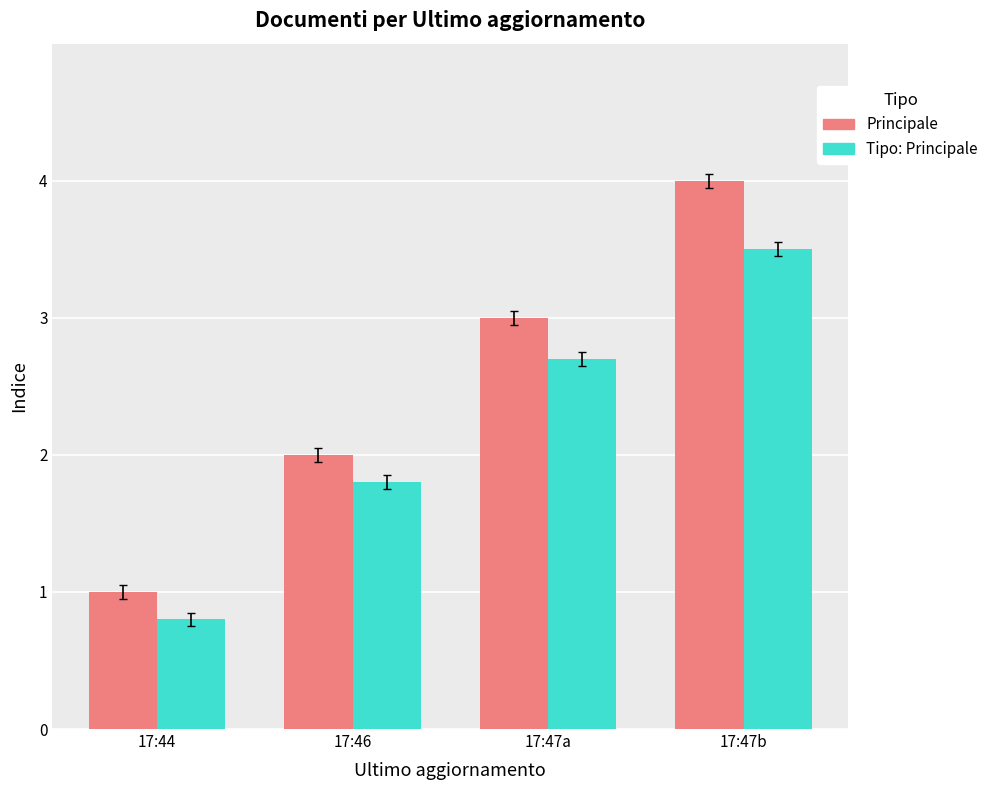

At which label is Tipo: Principale closest to 2?

17:46